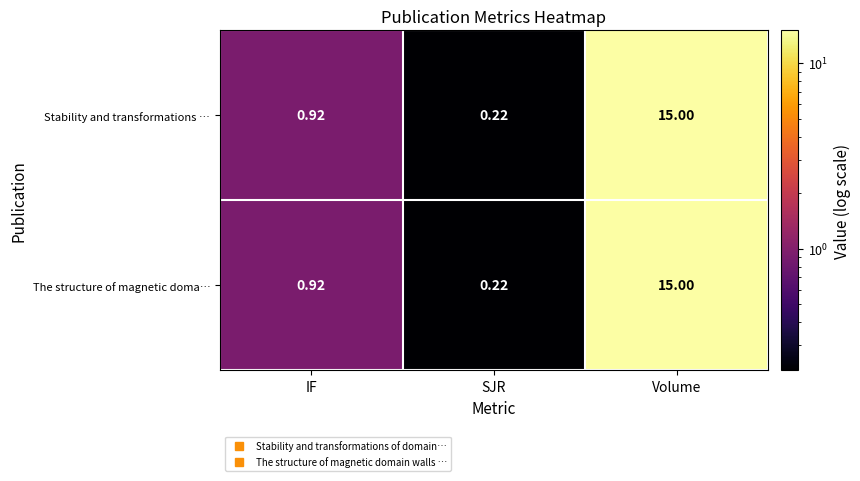

At which label is The structure of magnetic doma… closest to 7?

IF